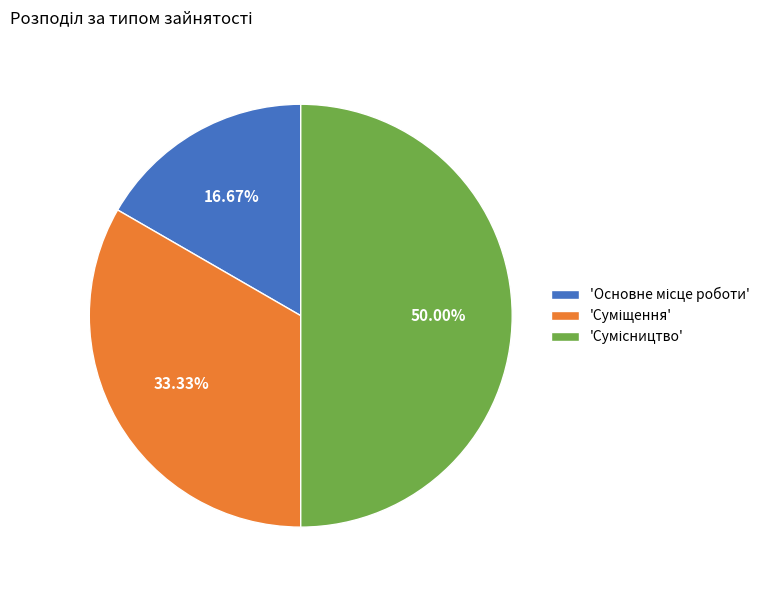

What is the largest slice in the pie chart?

Сумісництво